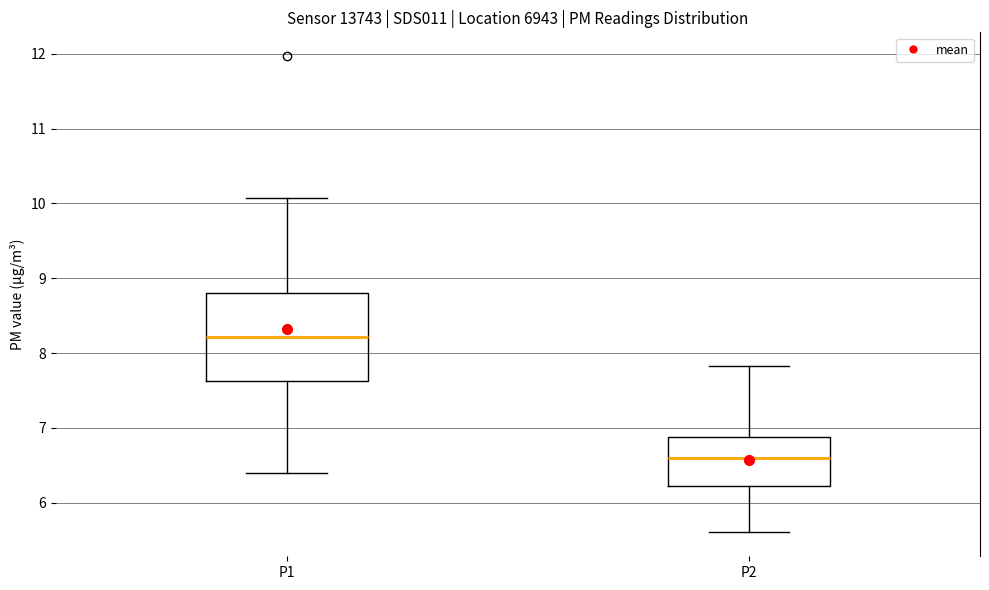

Reading left to right, transcribe this box plot: for each box, give where its median line is, the range the box spans, and where its two whiskers end, as read against the y-axis. The values are not printed on the chart, so give them approximately, as read against the axis.

P1: median 8.2, box 7.6 to 8.8, whiskers 6.4 to 10.1
P2: median 6.6, box 6.2 to 6.9, whiskers 5.6 to 7.8